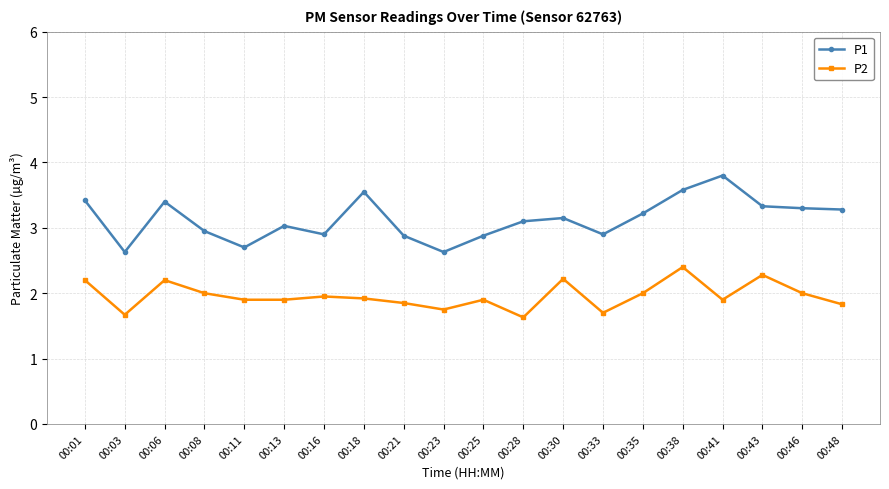

What is the minimum value shown in the chart?

1.6